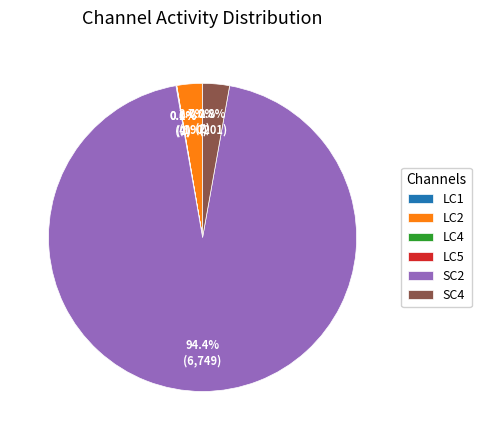

Is it true that SC4 is 13% of the pie?

False